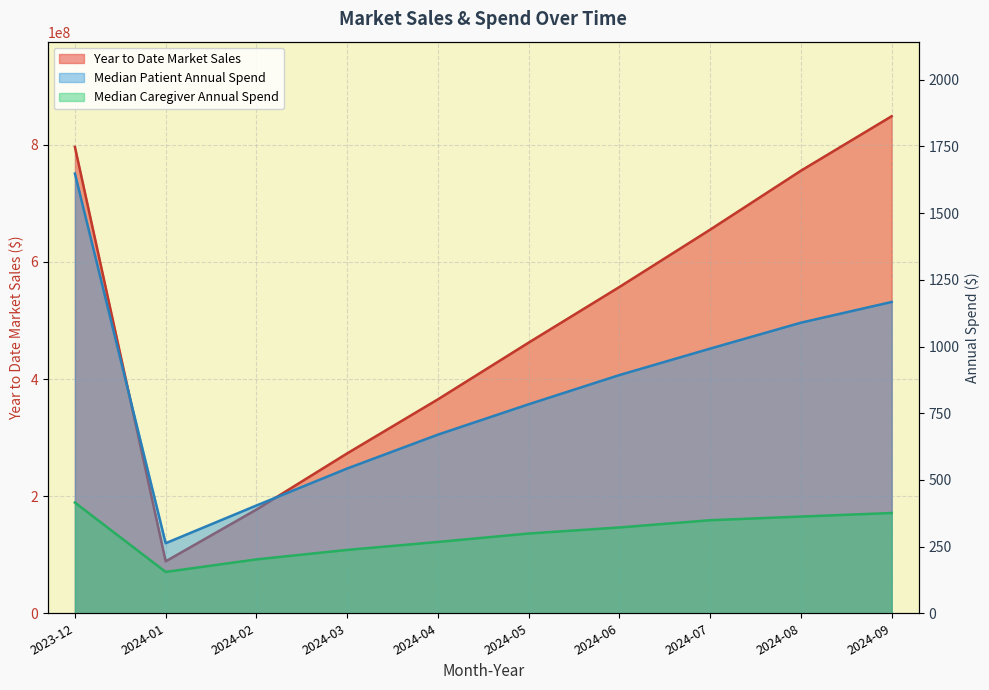

How many values in the Median Caregiver Annual Spend series exceed 321?

5